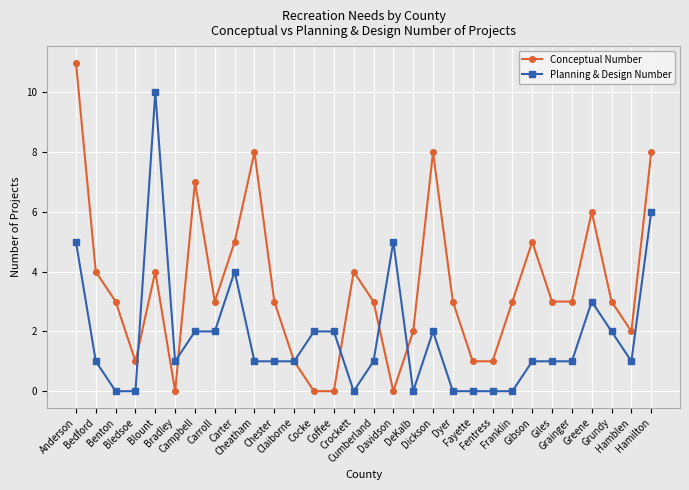

What is the difference between the Conceptual Number values at Bradley and Grainger?

3